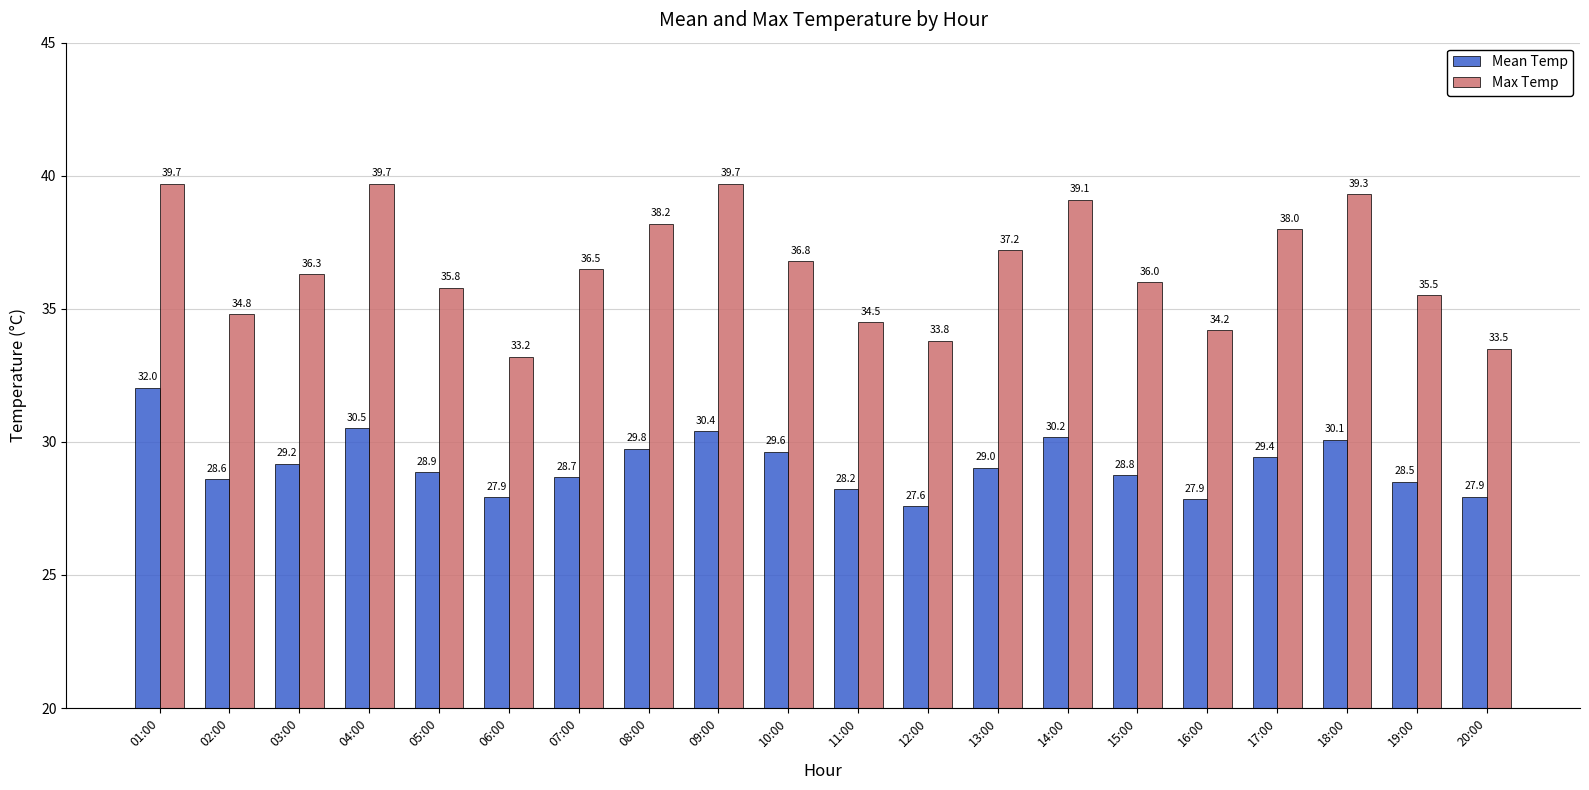

Which category has the lowest value in the Max Temp series?

06:00